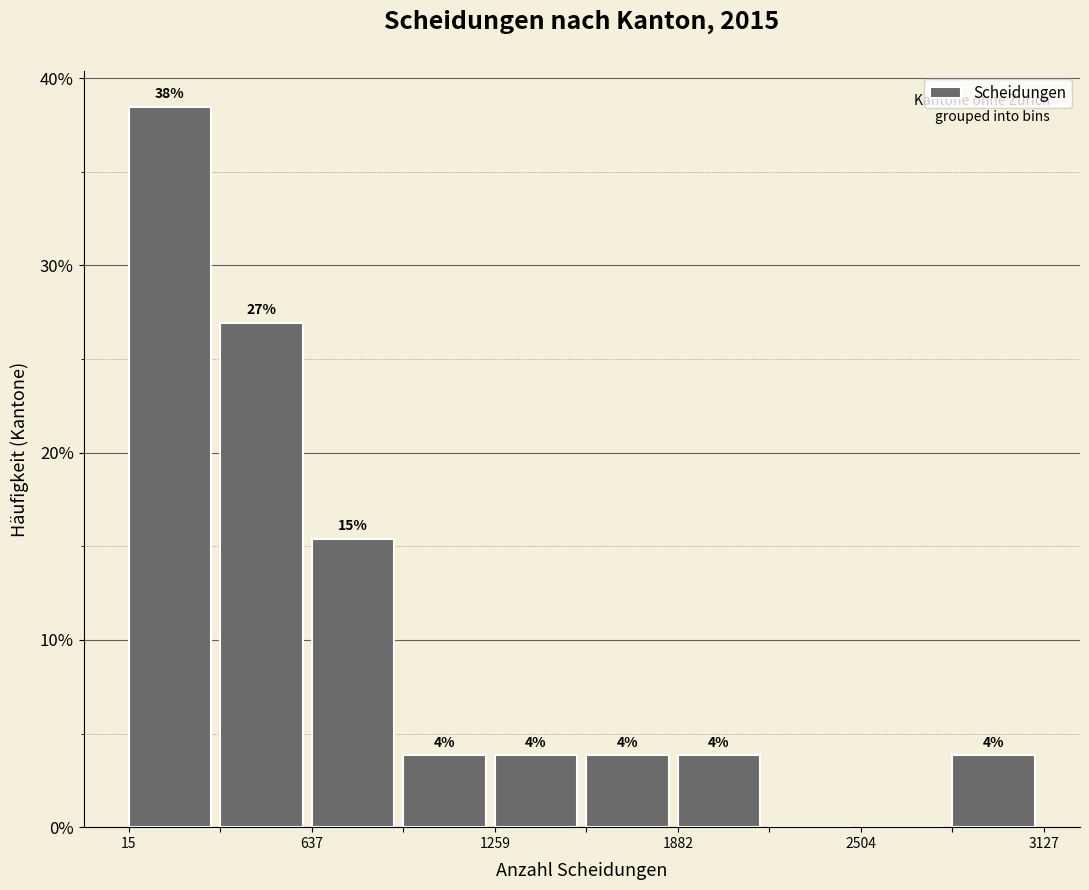

Around what value on the x-axis is the tallest bar? Give the approximate position of its centre, as read against the axis.

200